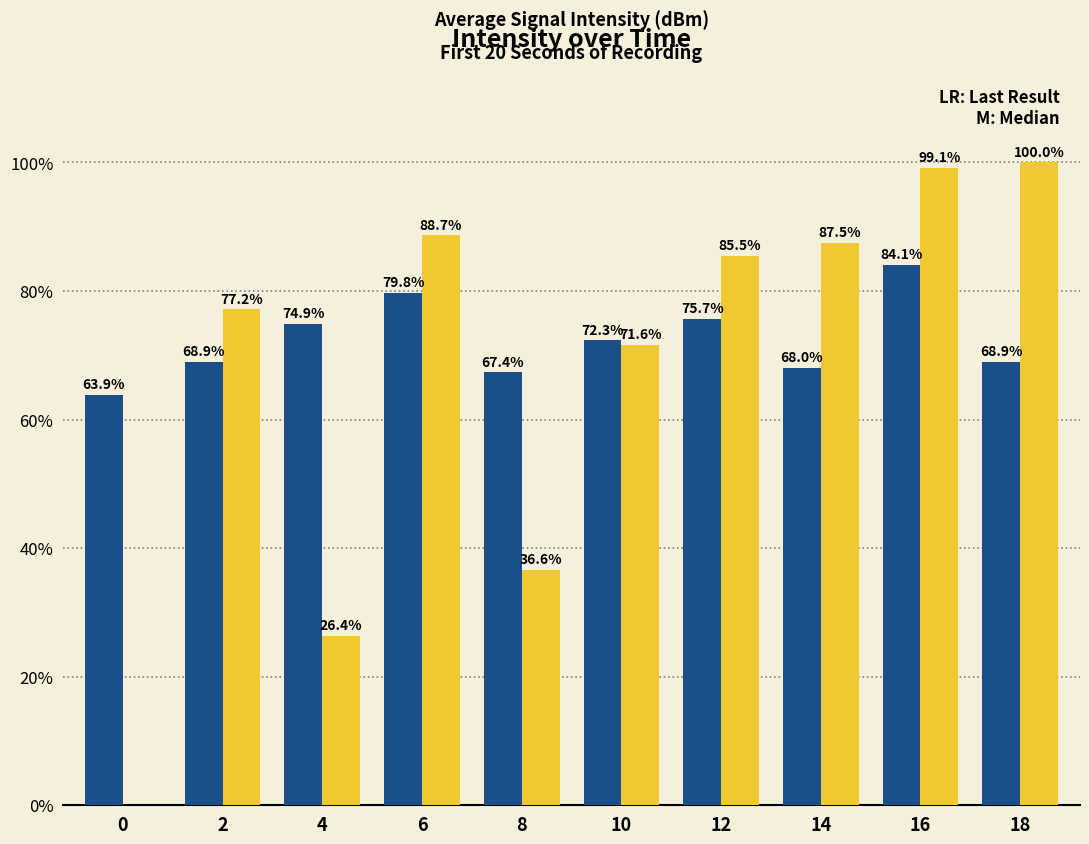

At which category is the sum across all series the highest?

16